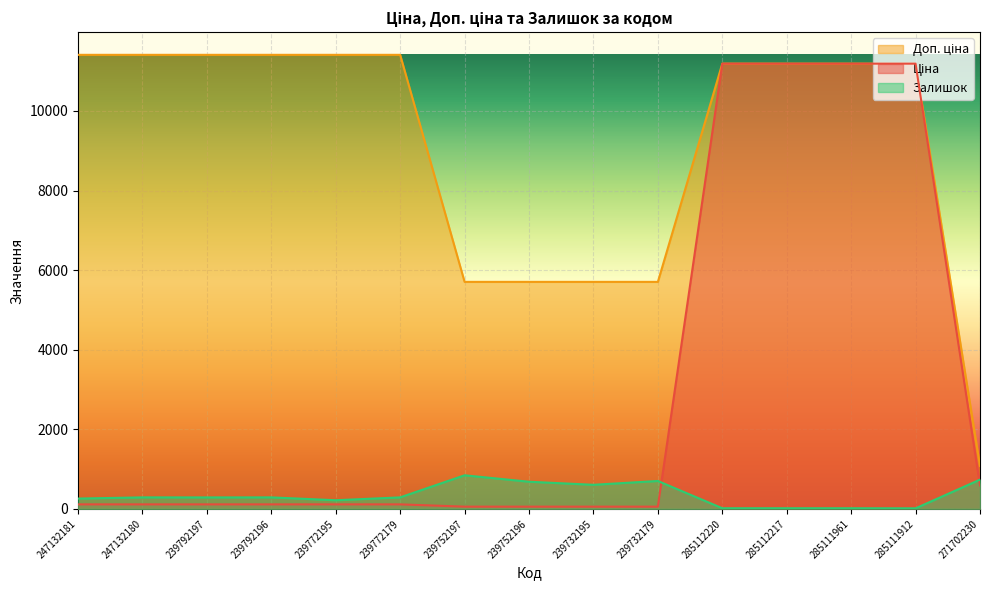

What is the greatest value displayed?

11410.0